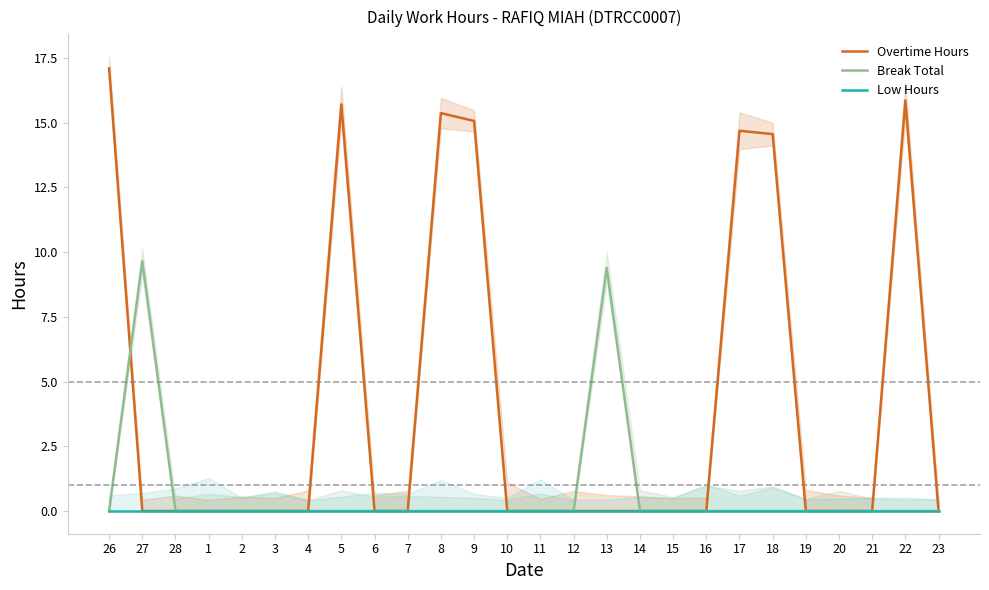

How many values in the Break Total series exceed 0?

2